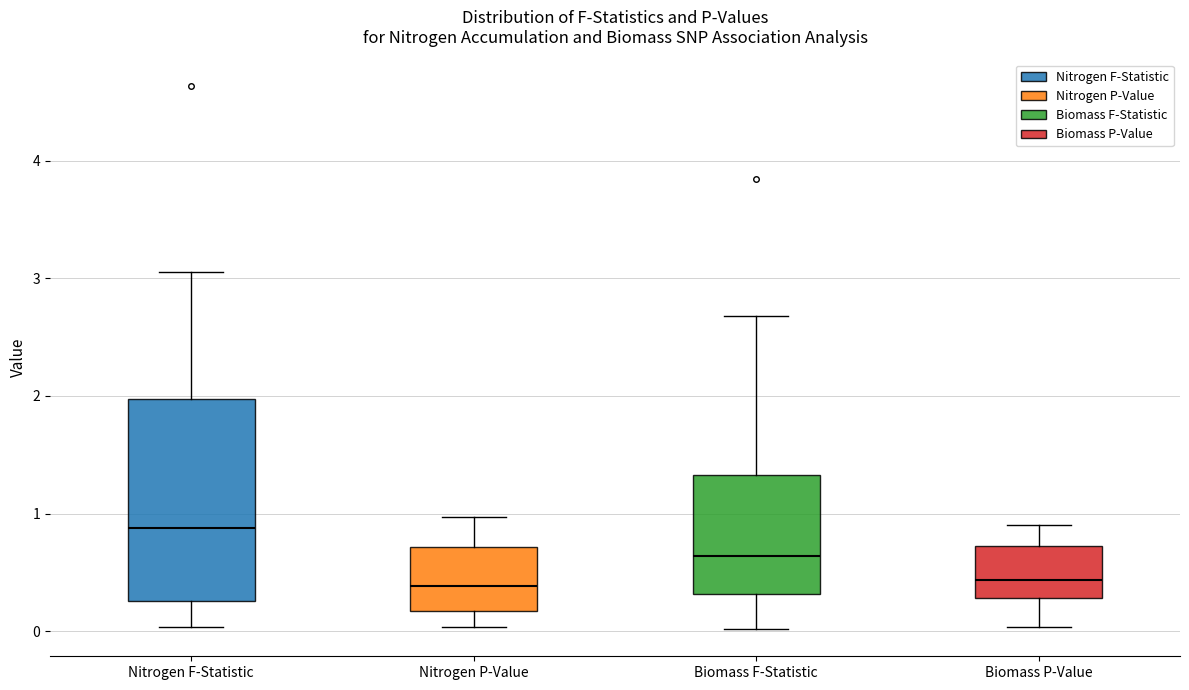

Reading left to right, transcribe this box plot: for each box, give where its median line is, the range the box spans, and where its two whiskers end, as read against the y-axis. The values are not printed on the chart, so give them approximately, as read against the axis.

Nitrogen F-Statistic: median 0.9, box 0.3 to 2.0, whiskers 0.0 to 3.1
Nitrogen P-Value: median 0.4, box 0.2 to 0.7, whiskers 0.0 to 1.0
Biomass F-Statistic: median 0.6, box 0.3 to 1.3, whiskers 0.0 to 2.7
Biomass P-Value: median 0.4, box 0.3 to 0.7, whiskers 0.0 to 0.9